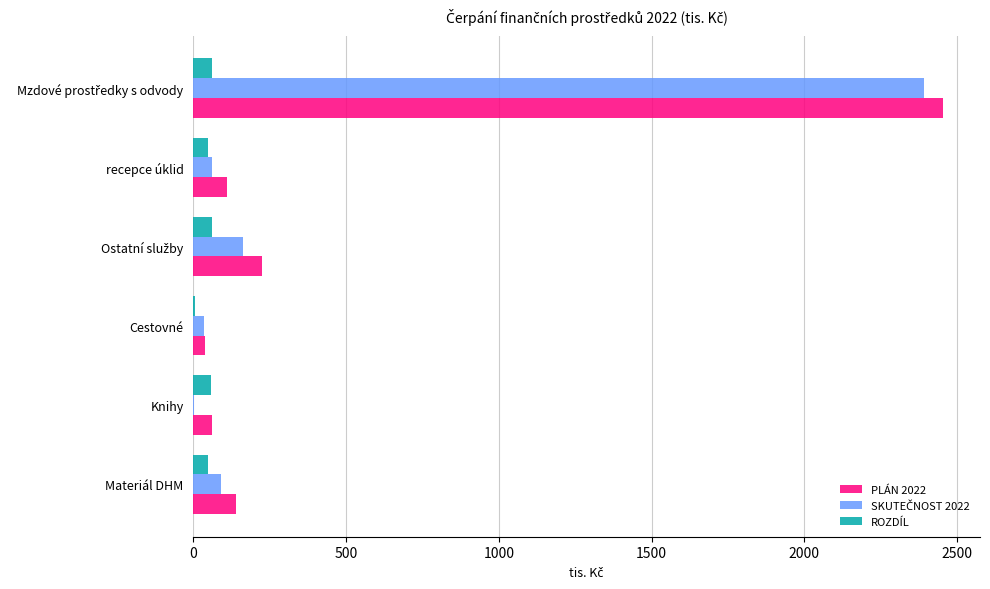

What is the sum of all ROZDÍL values?

283